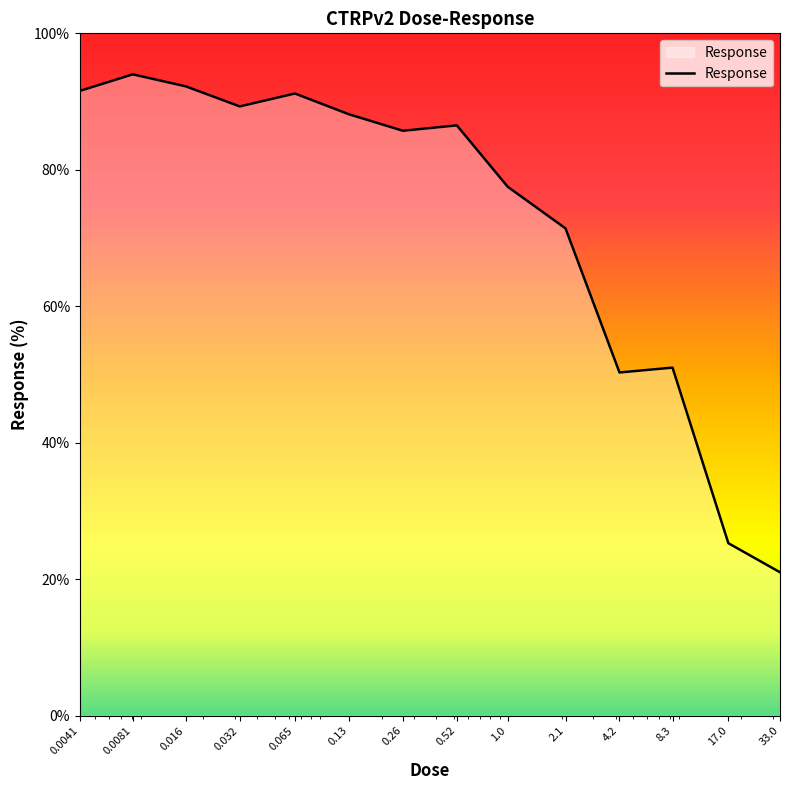

What is the difference between the maximum and minimum values?

73.0